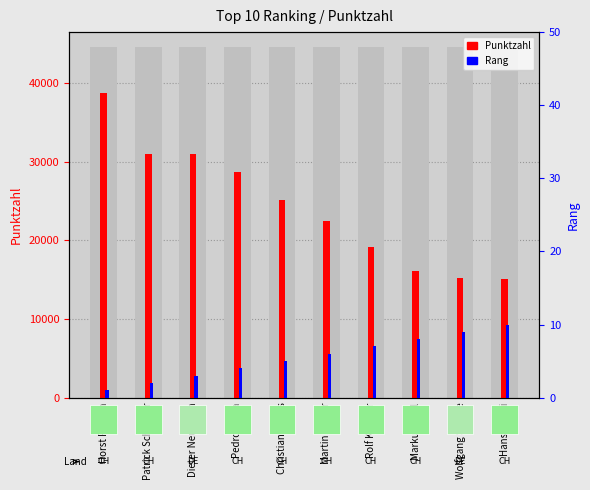

At which label does Rang reach its peak?

Hans Oberli